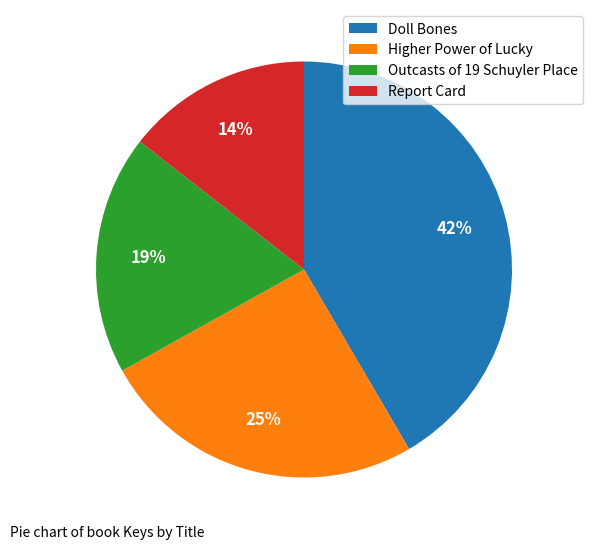

To the nearest percent, what is the average slice percentage?

25%